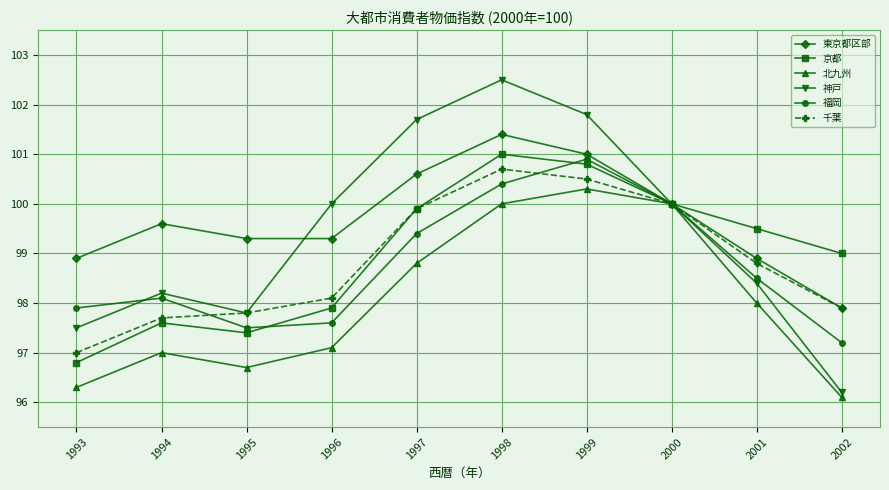

In 北九州, how many points are higher than both neighbors (excluding endpoints)?

2